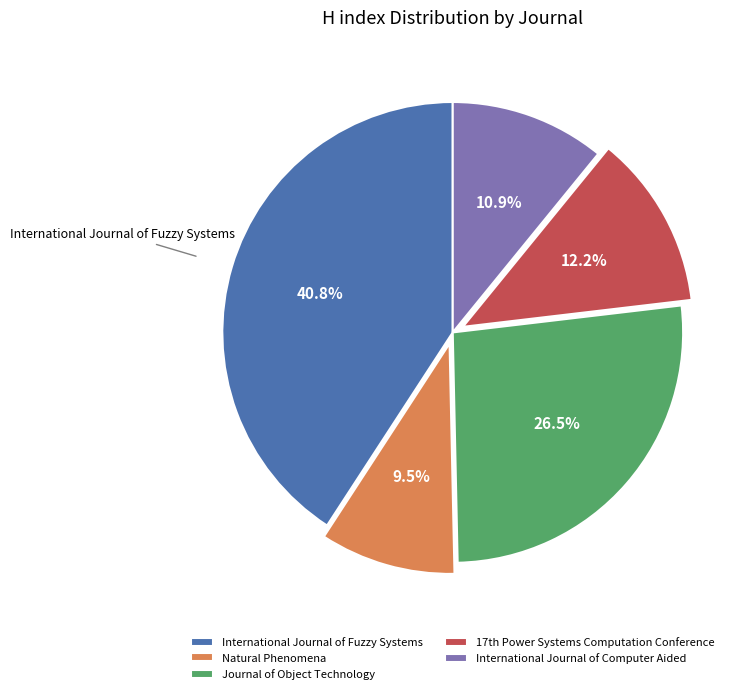

What is the ratio of the value at Natural Phenomena to the value at International Journal of Computer Aided?

0.9